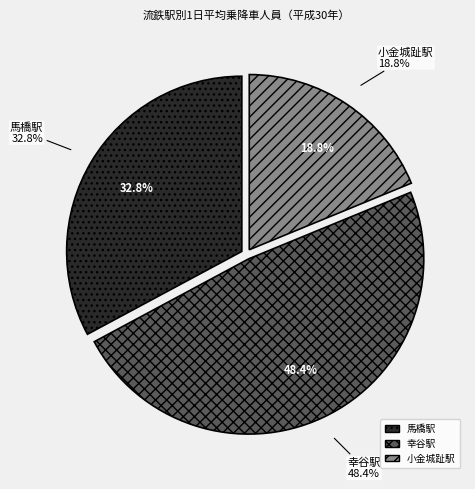

Which slice is the largest?

幸谷駅